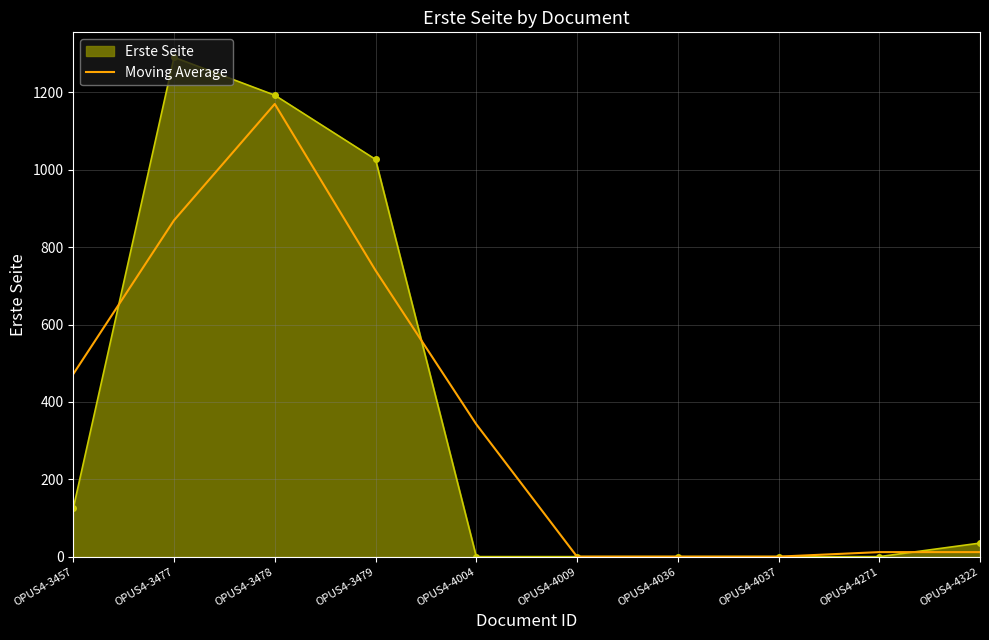

At OPUS4-3477, list the series in order from smallest to largest.

Moving Average, Erste Seite